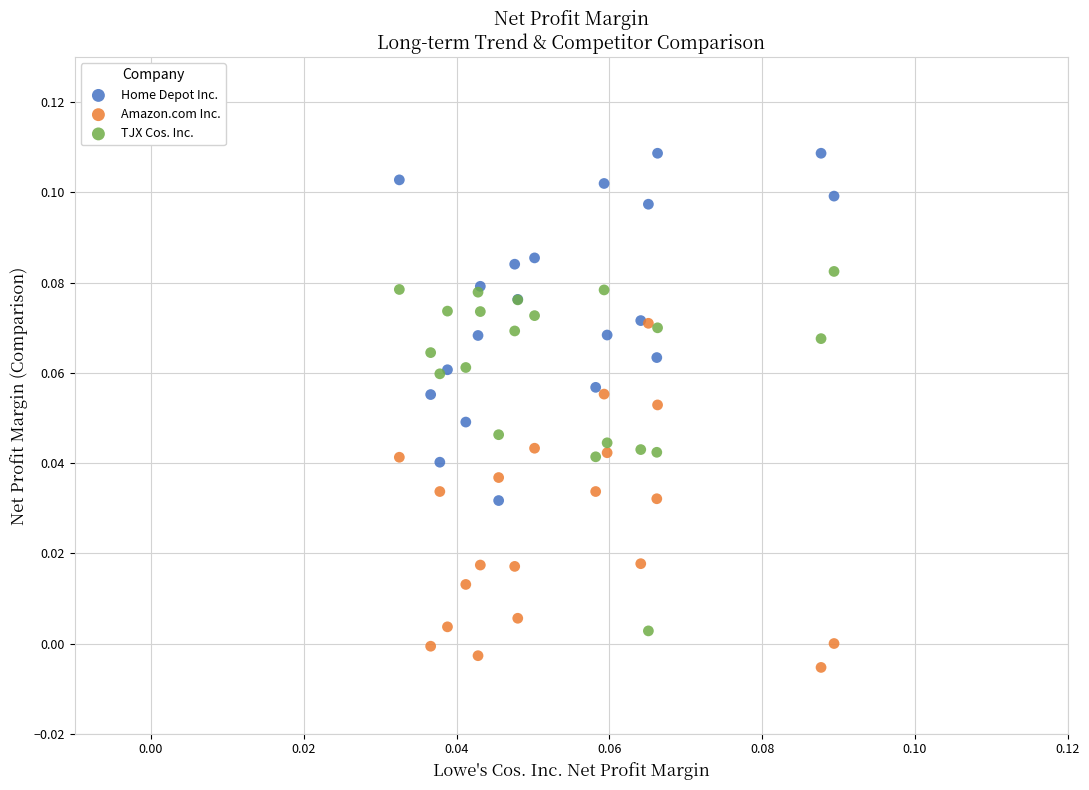

What are all the series names shown in the legend?

Home Depot Inc., Amazon.com Inc., TJX Cos. Inc.